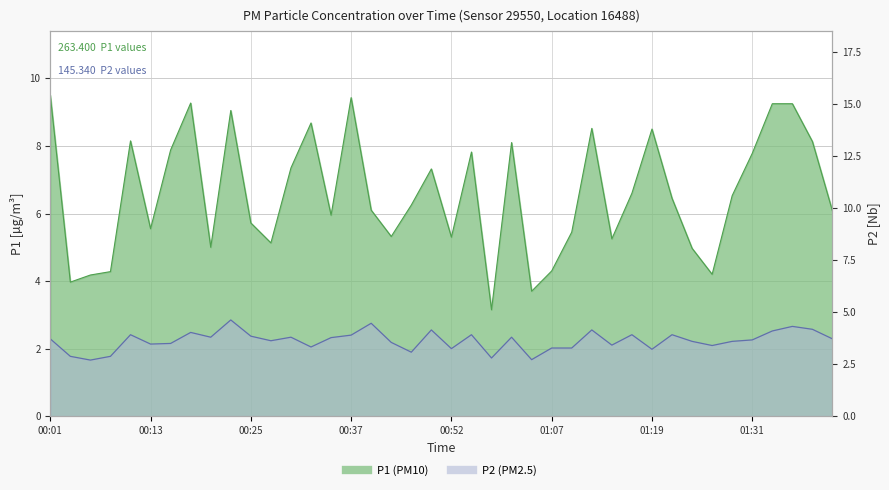

How many data points in P2 are less than 3?

5